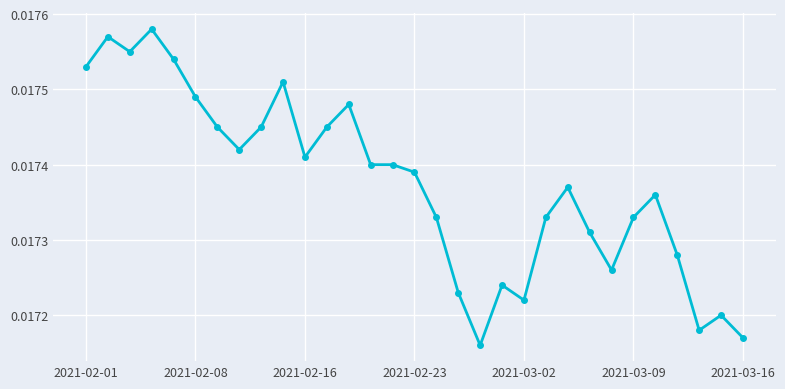

What is the sum of all values?

0.5